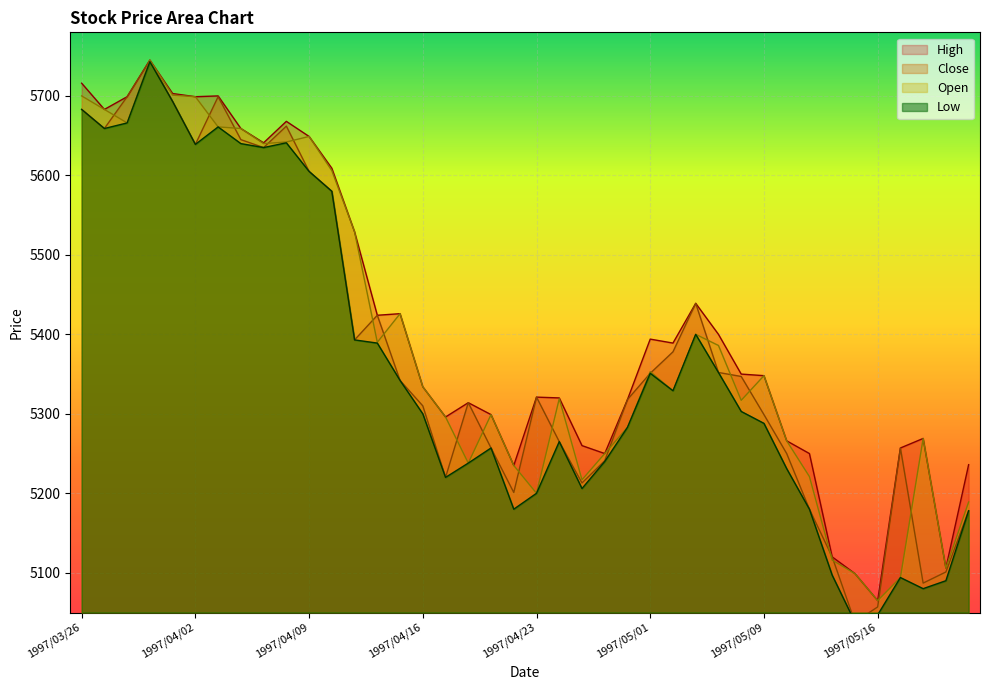

At how many categories does at least one series exceed 5688?

6